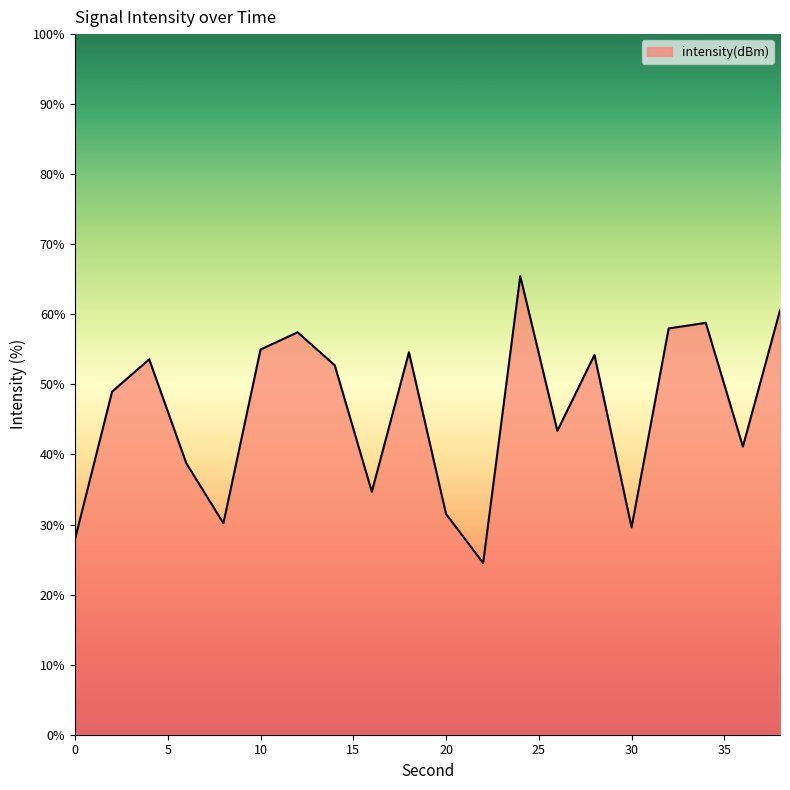

What is the difference between the maximum and minimum values?

41.0